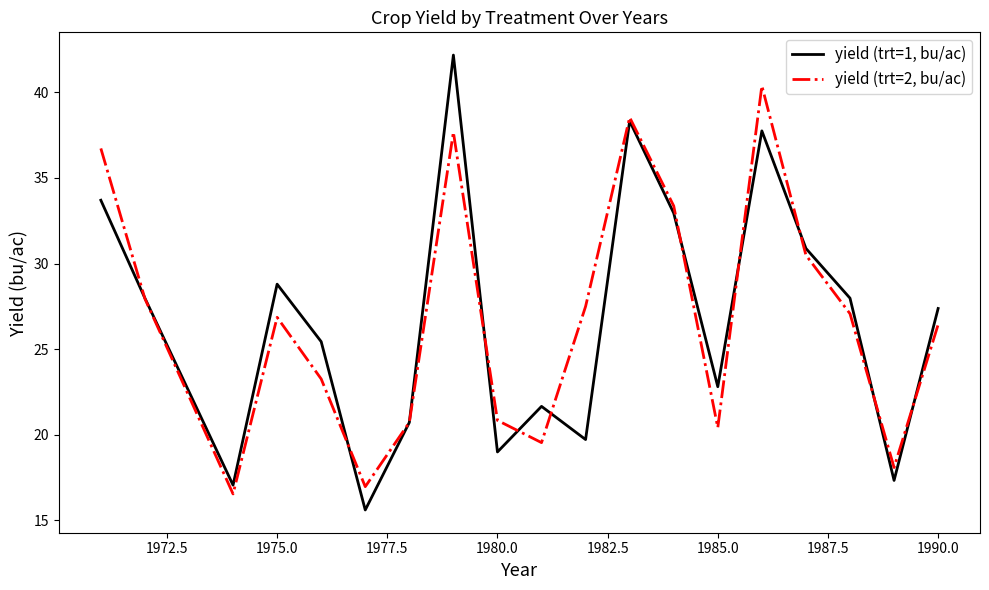

What is the average value of the yield (trt=1, bu/ac) series?

26.7